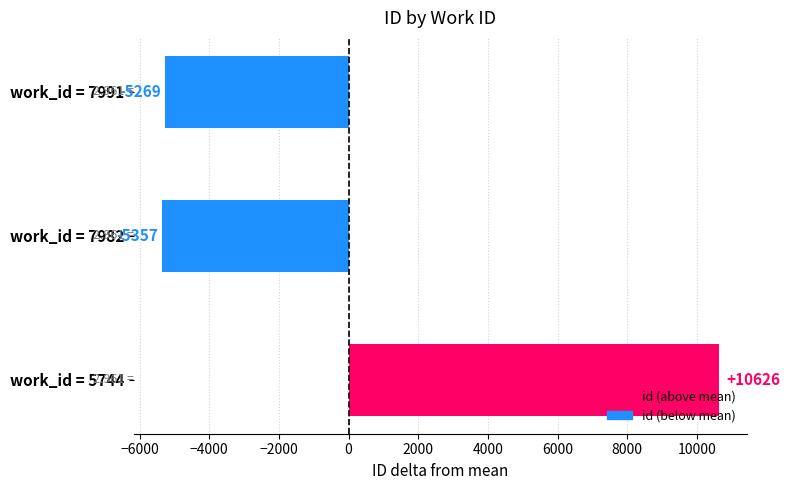

How many values are above zero?

1